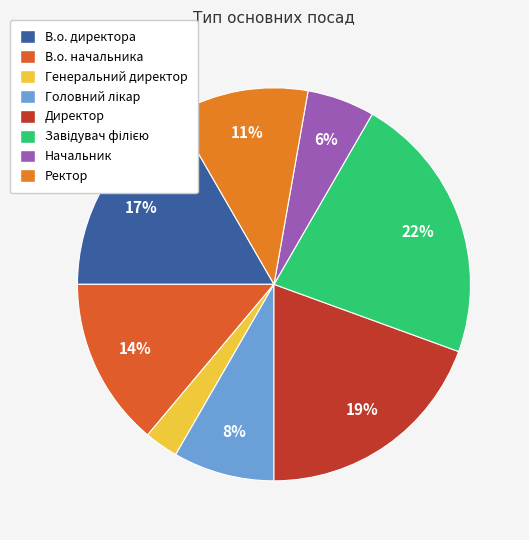

To the nearest percent, what is the difference between the largest and smallest slice percentages?

19%